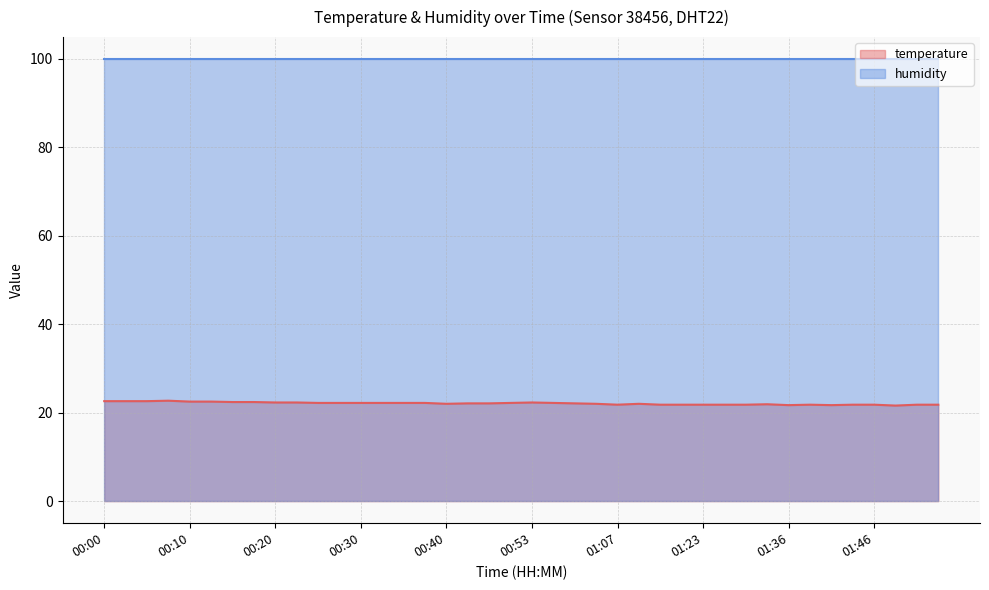

True or false: humidity has a value of 99.9 at 00:00.

True